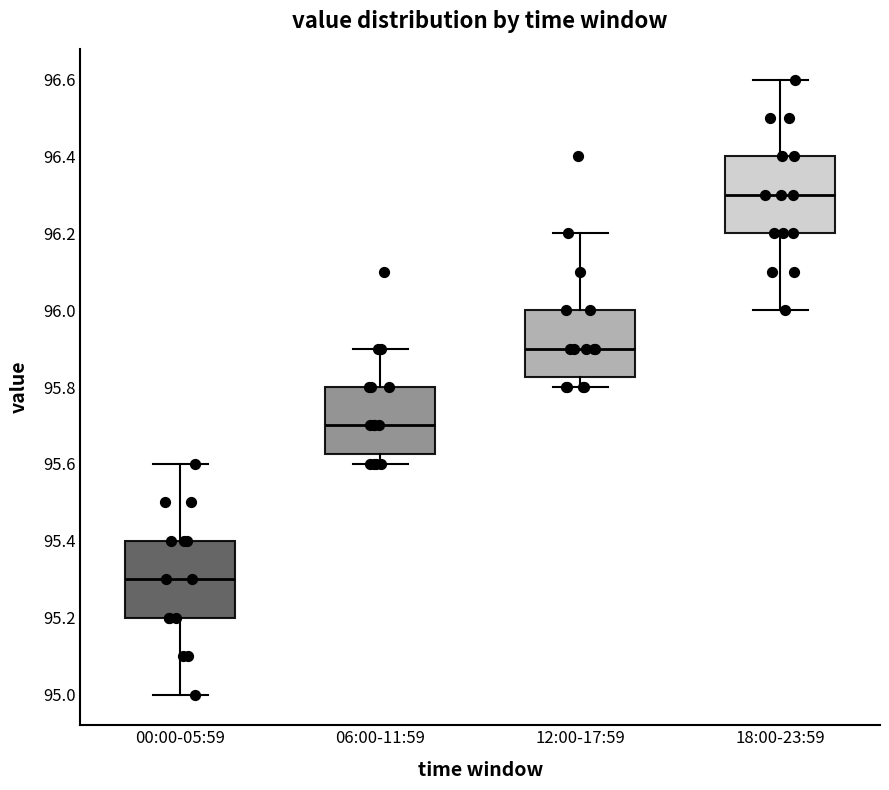

Reading left to right, read every box against the y-axis: the position of its median line, the range the box covers, and the ends of its whiskers. The values are not printed on the chart, so give them approximately, as read against the axis.

00:00-05:59: median 95.30, box 95.20 to 95.40, whiskers 95.00 to 95.60
06:00-11:59: median 95.70, box 95.62 to 95.80, whiskers 95.60 to 95.90
12:00-17:59: median 95.90, box 95.82 to 96.00, whiskers 95.80 to 96.20
18:00-23:59: median 96.30, box 96.20 to 96.40, whiskers 96.00 to 96.60